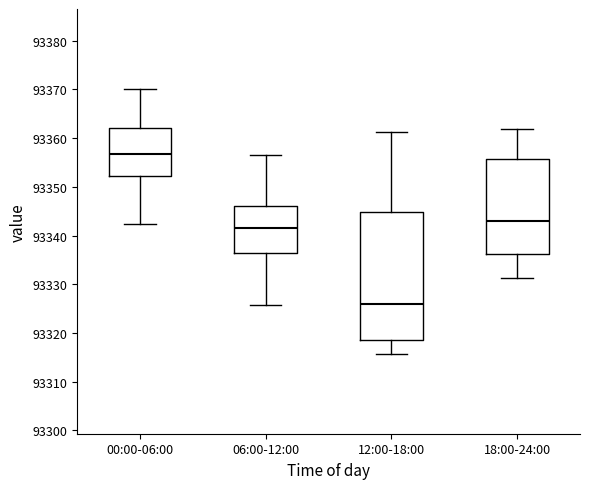

Which box's median line is the lowest?

12:00-18:00